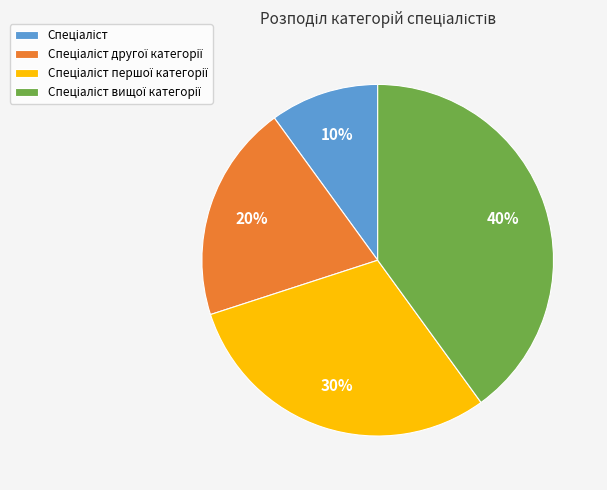

To the nearest percent, what is the average slice percentage?

25%